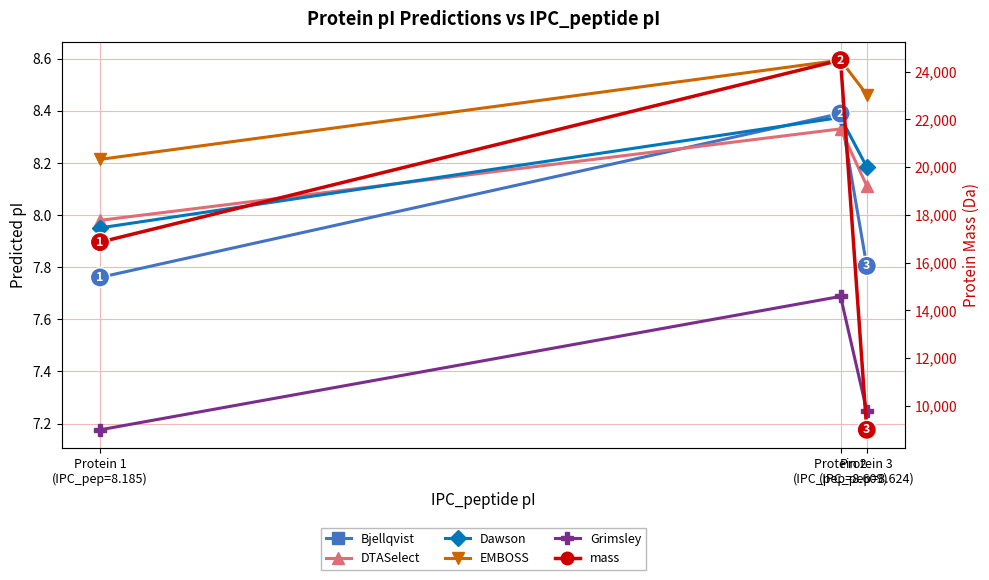

What is the difference between the Bjellqvist values at Protein 3
(IPC_pep=8.624) and Protein 2
(IPC_pep=8.609)?

0.6